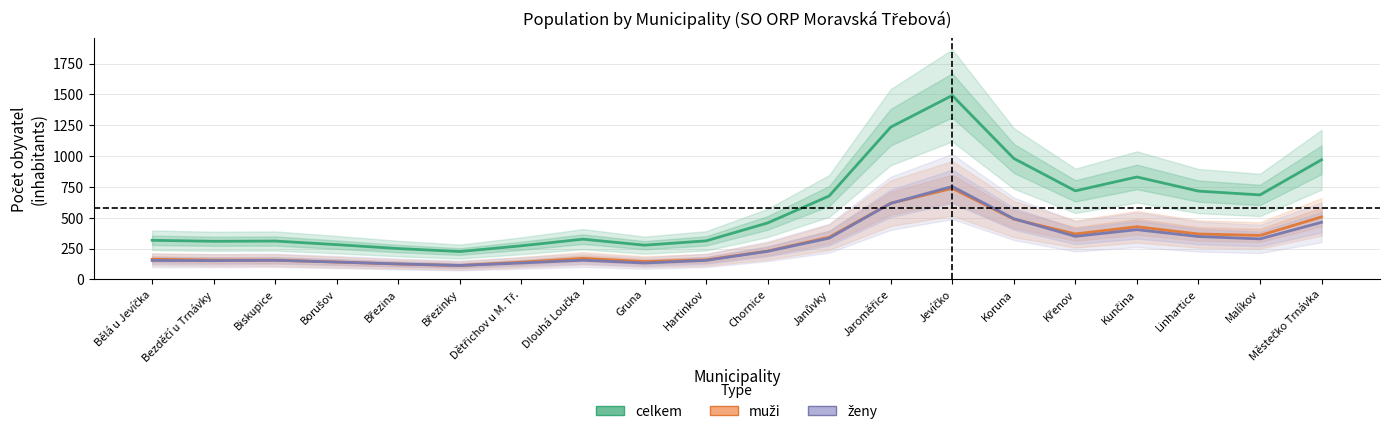

What is the difference between the highest and lowest values at Jaroměřice?

617.9